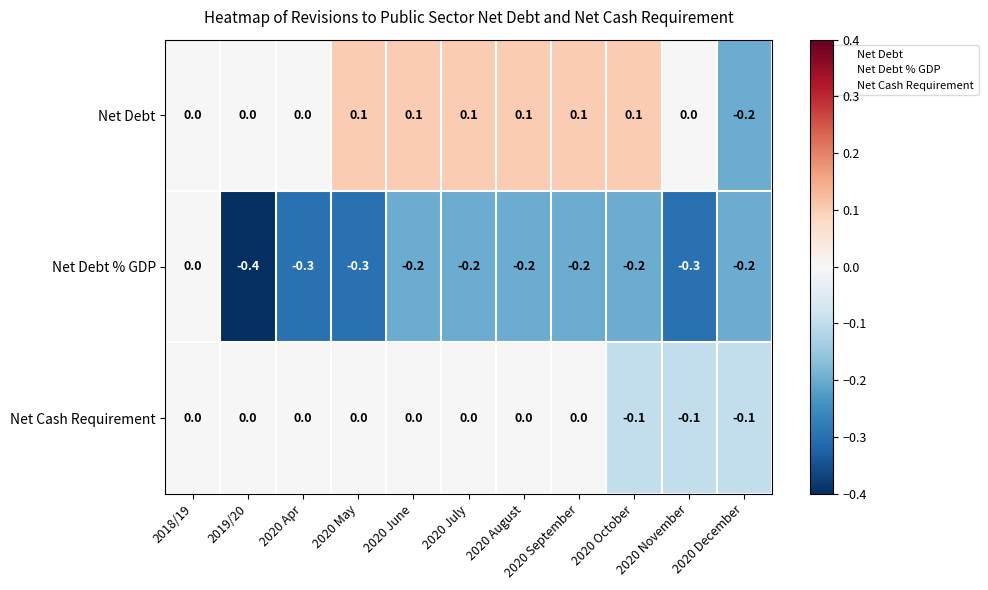

What is the sum of the Net Debt % GDP values at 2020 July and 2020 August?

-0.4